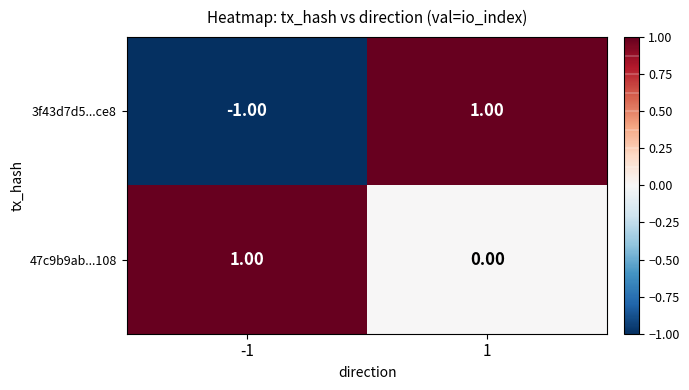

List the series in order of their overall mean, highest first.

47c9b9ab...108, 3f43d7d5...ce8